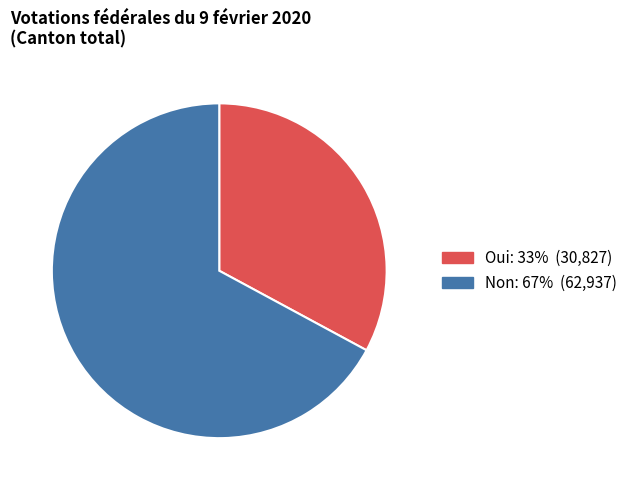

Which category has the smallest portion of the pie?

Oui